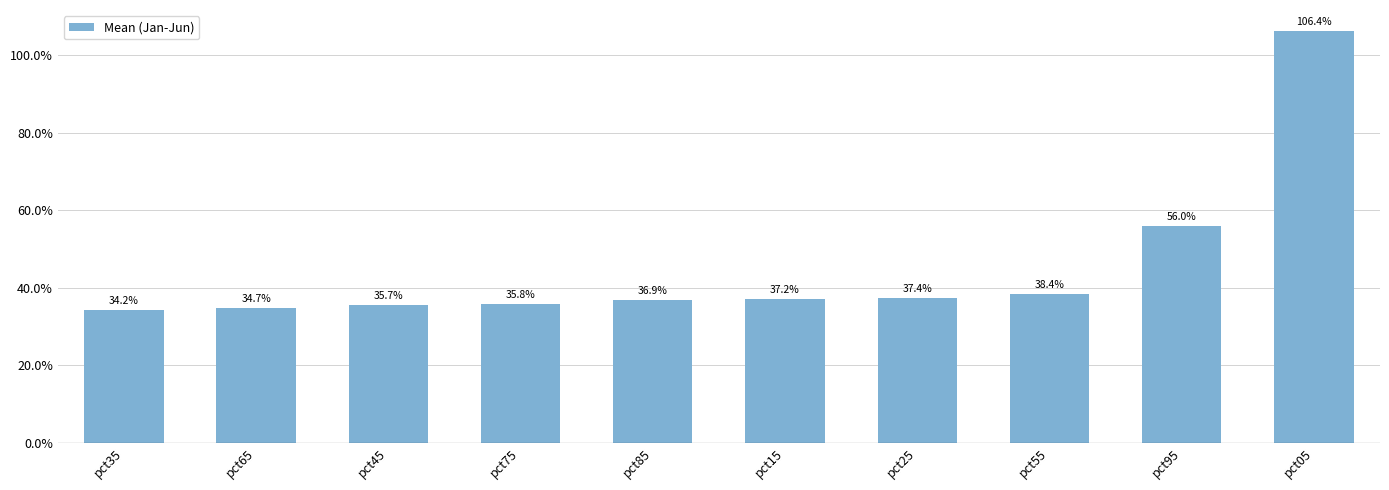

List the labels in order of value, largest first.

pct05, pct95, pct55, pct25, pct15, pct85, pct75, pct45, pct65, pct35